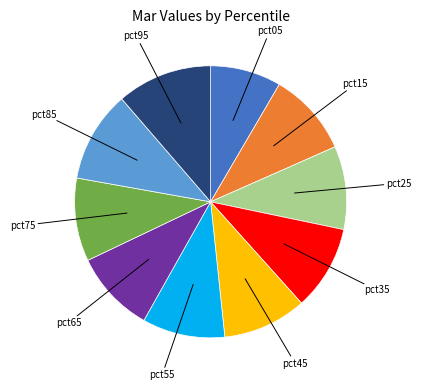

Is there a majority slice in this chart?

No